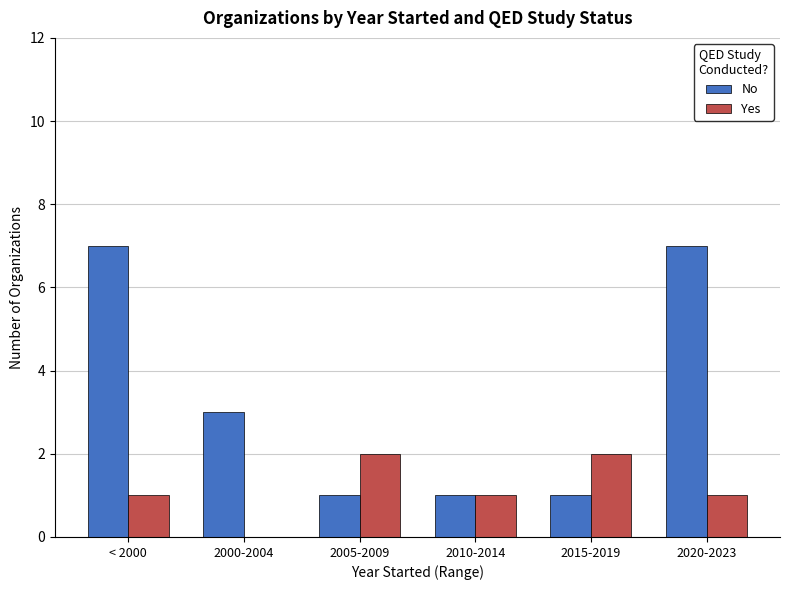

Which series has the largest total across all categories?

No